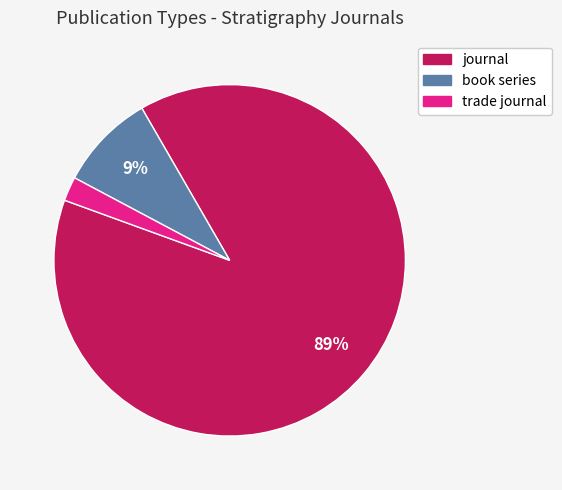

Combined, do book series and journal account for over 50%?

Yes